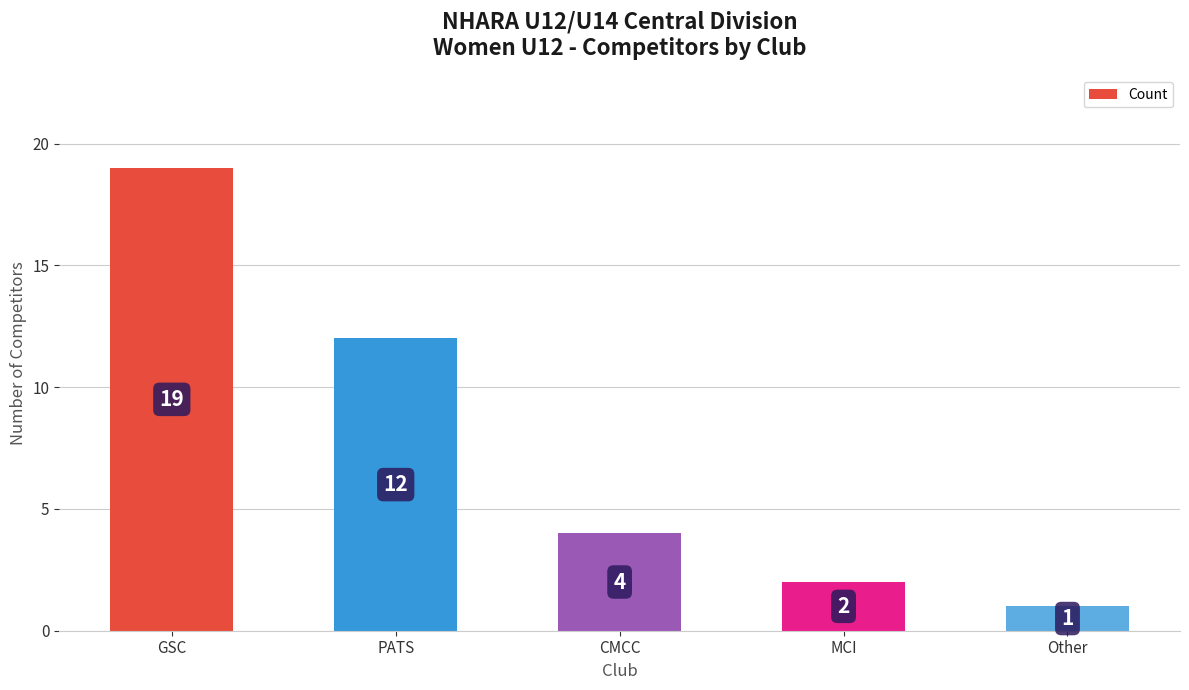

What is the sum of the values at MCI and CMCC?

6